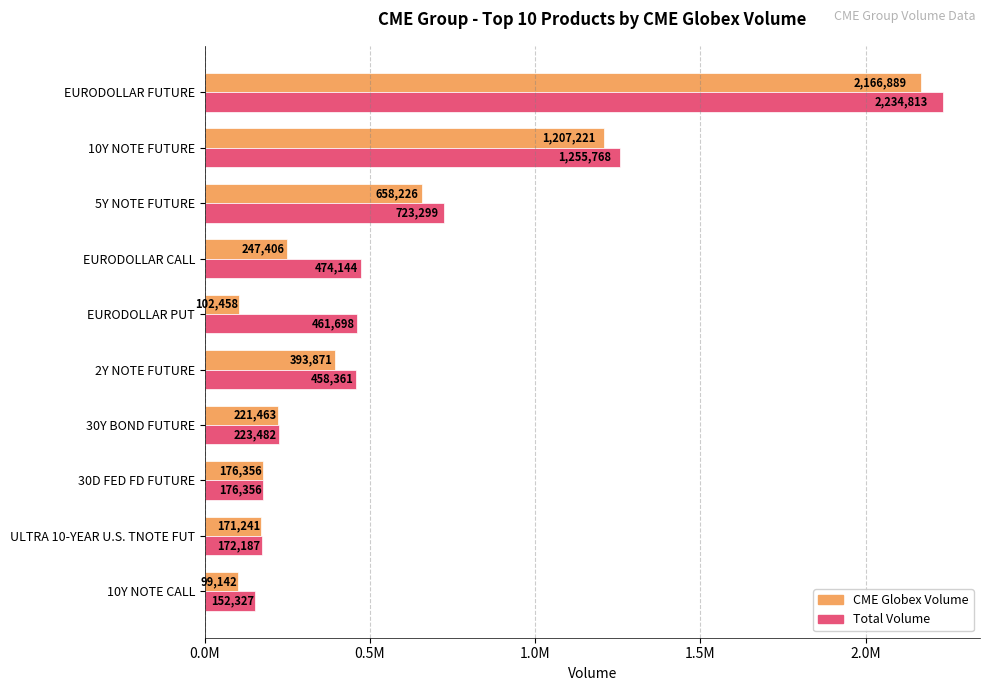

What are all the series names shown in the legend?

CME Globex Volume, Total Volume